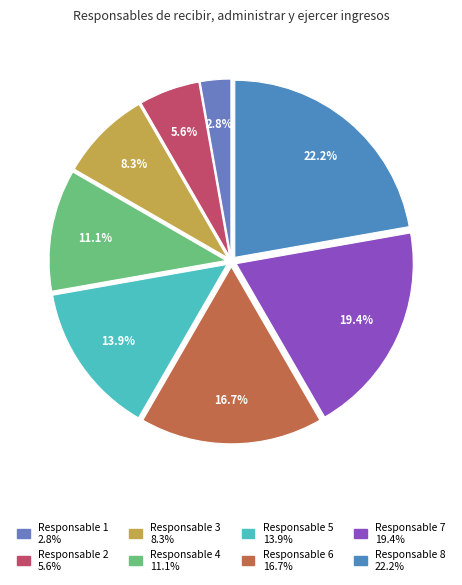

Which slice is the smallest?

Responsable 1